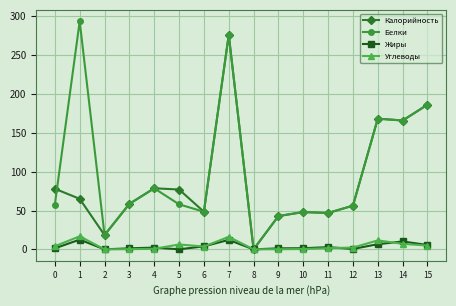

Between 1 and 3, which series saw the biggest shift?

Белки